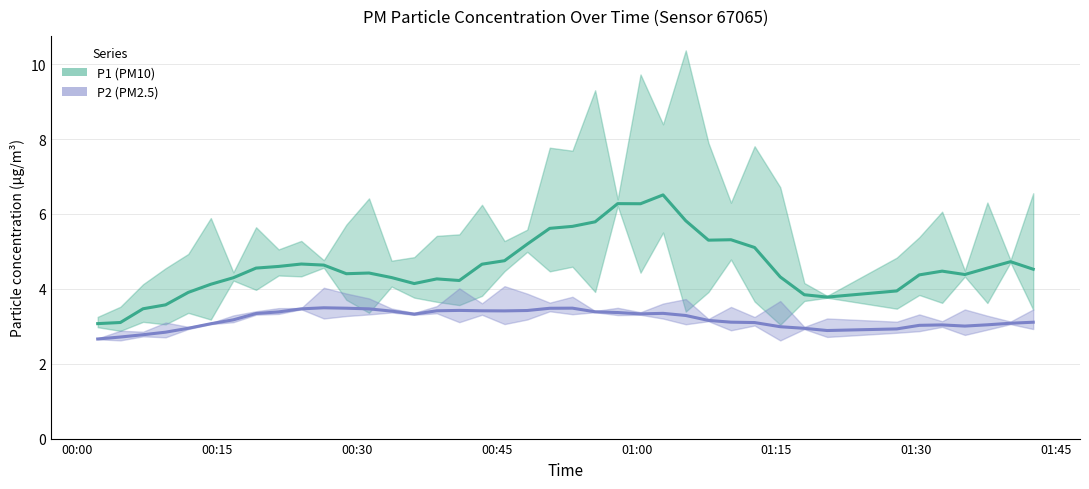

Count the number of categories in the chart.

40